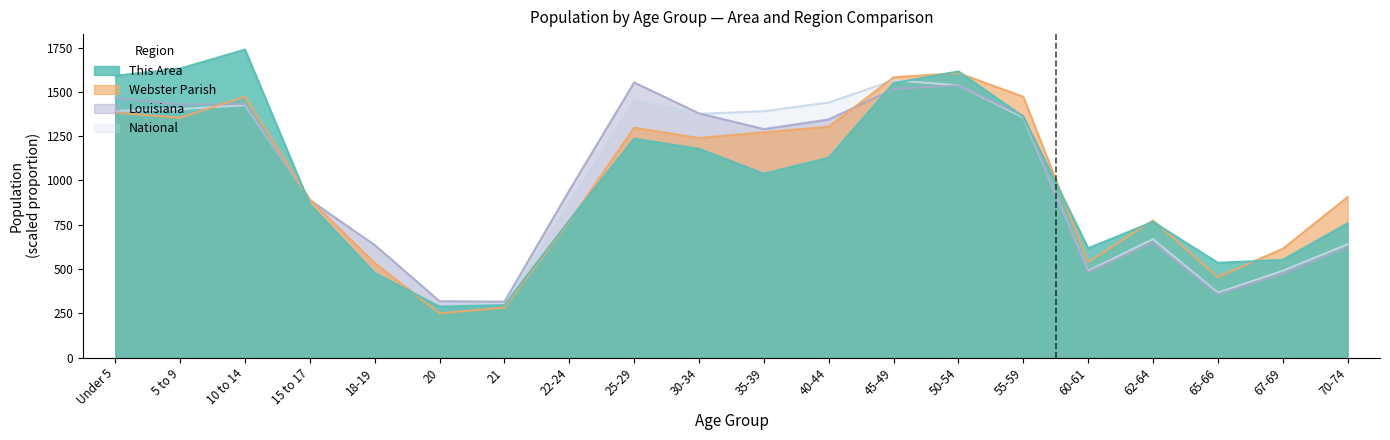

Which has a higher value, 20 or 65-66?

65-66